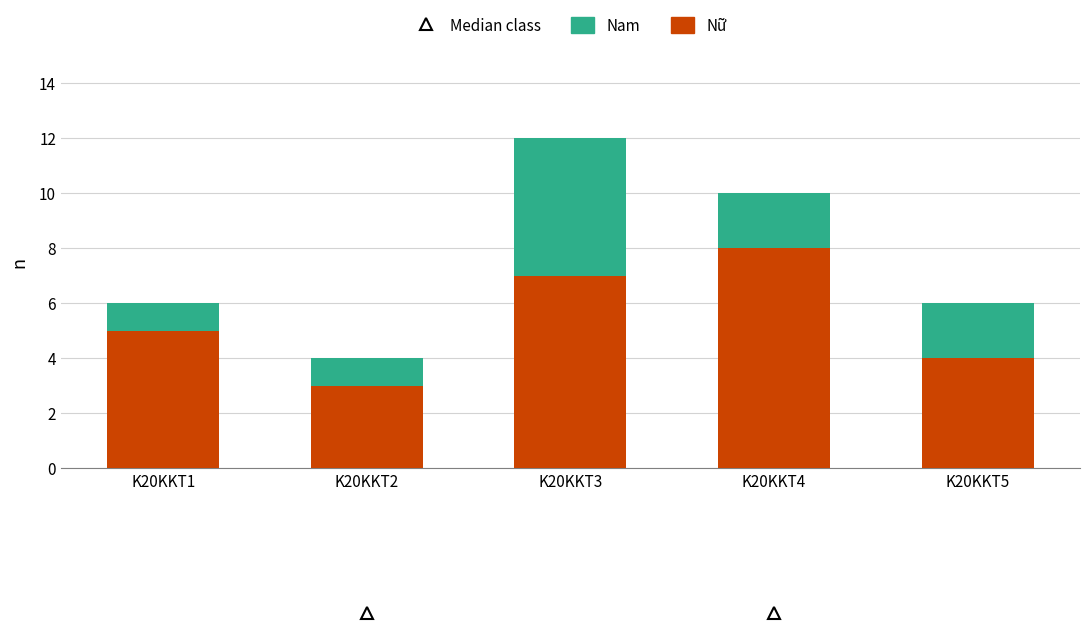

How many categories are shown in the chart?

5